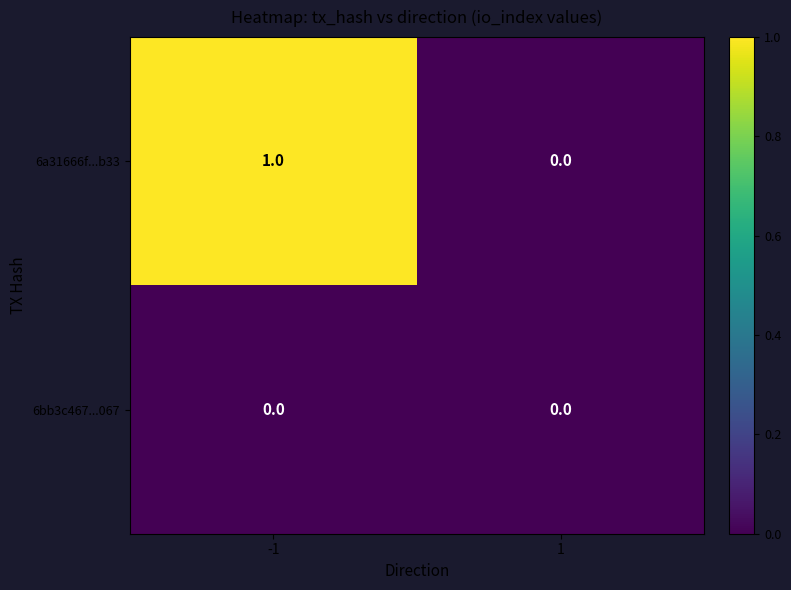

The 6bb3c467...067 series shows 0 at 1. True or false?

True